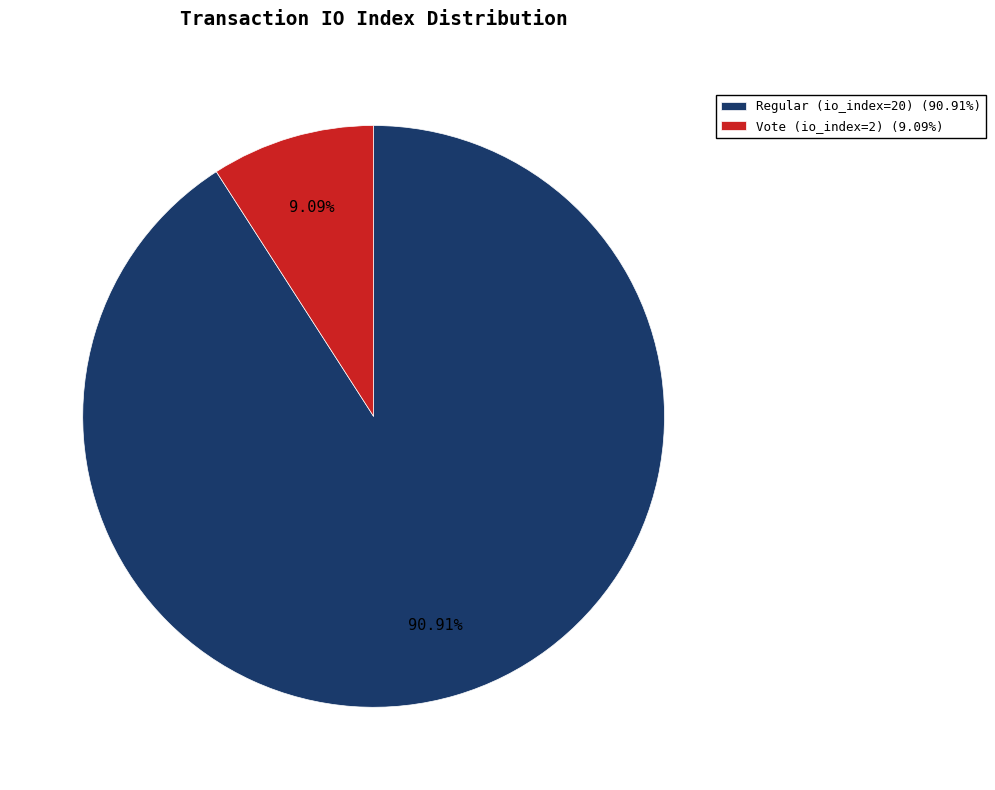

Which slice is the largest?

Regular (io_index=20)